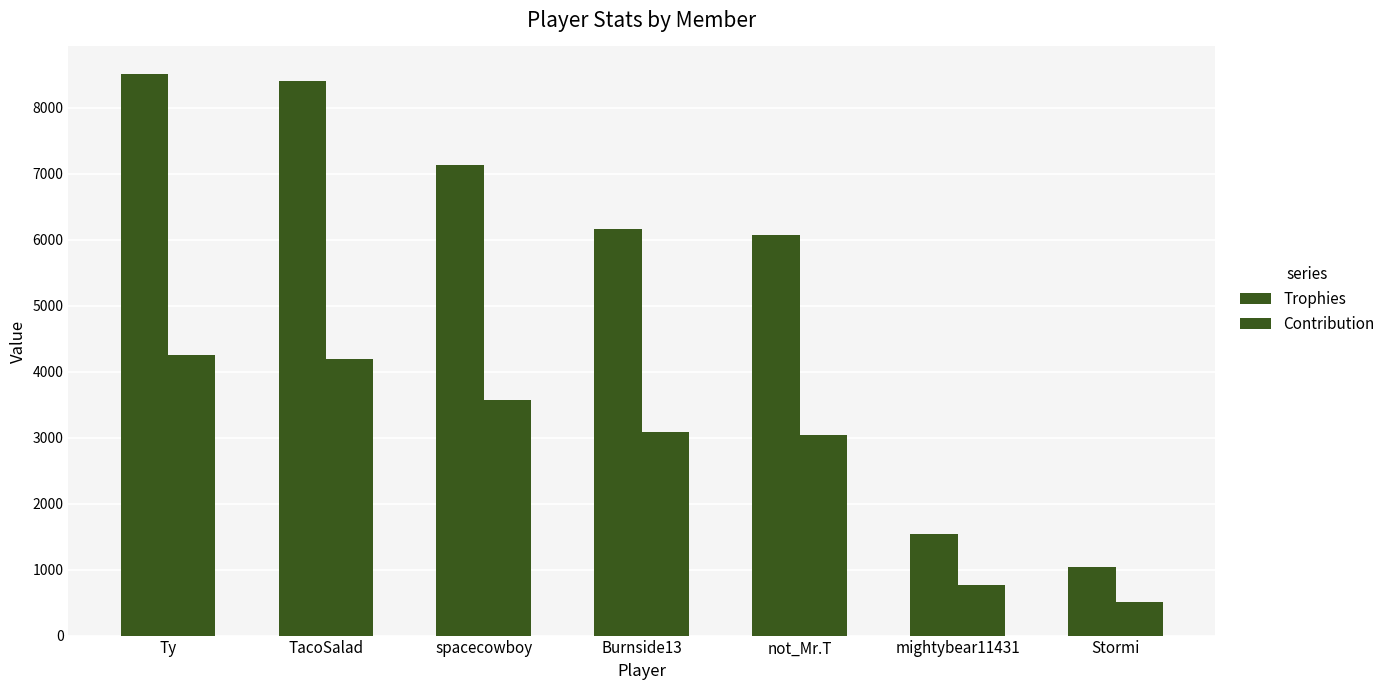

How many categories are shown in the chart?

7